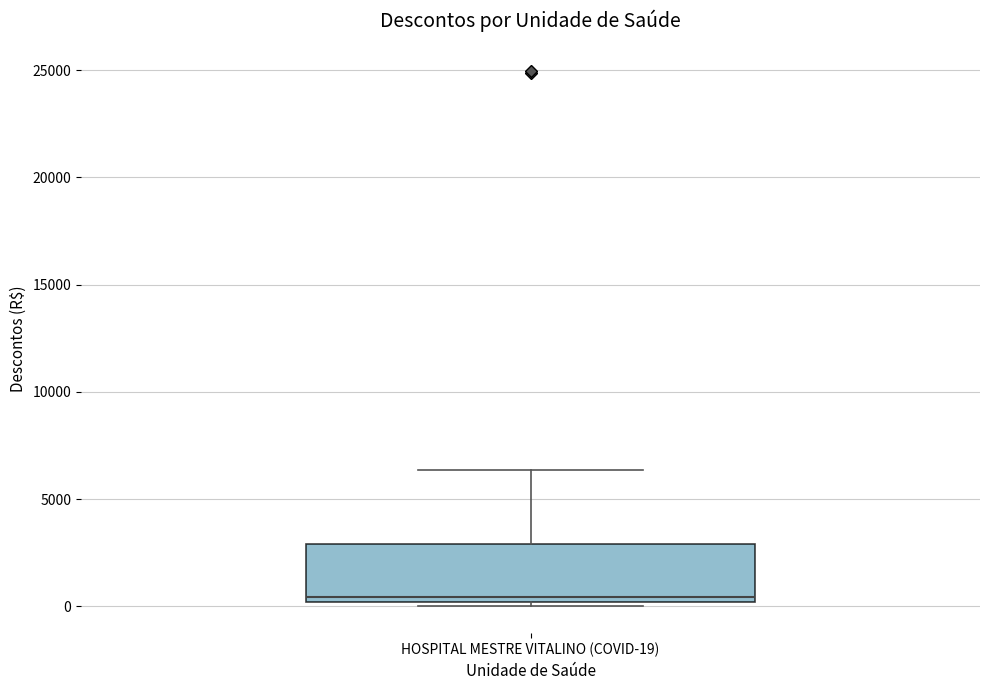

Where does the upper whisker of the box for HOSPITAL MESTRE VITALINO (COVID-19) end on the y-axis? The values are not printed on the chart, so give them approximately, as read against the axis.

6500